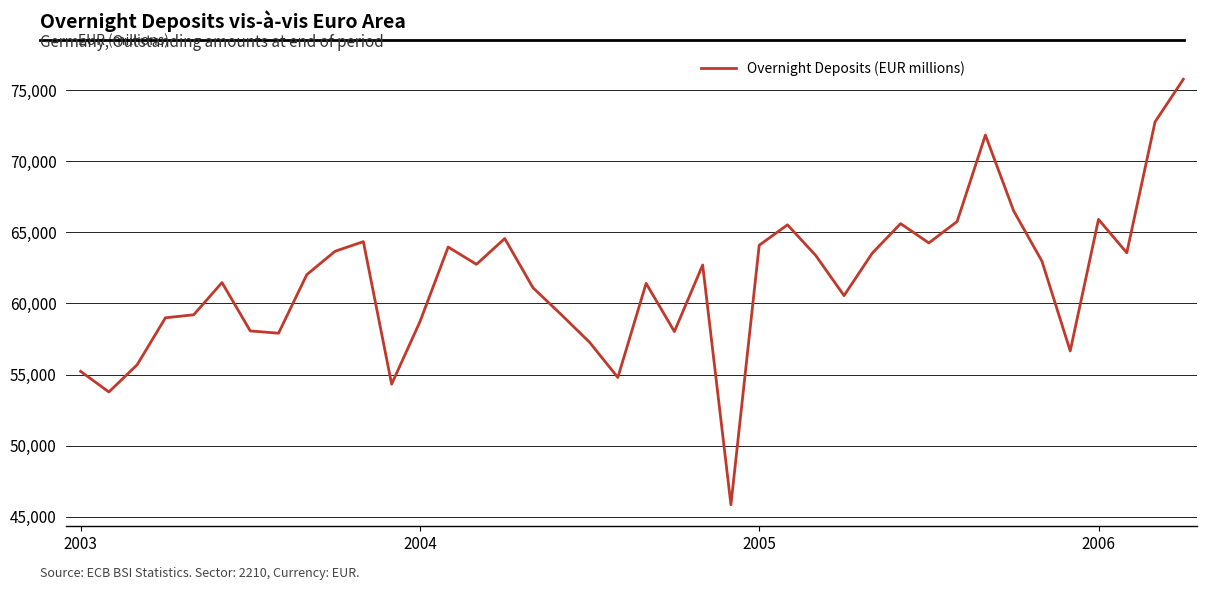

What is the smallest value displayed?

45838